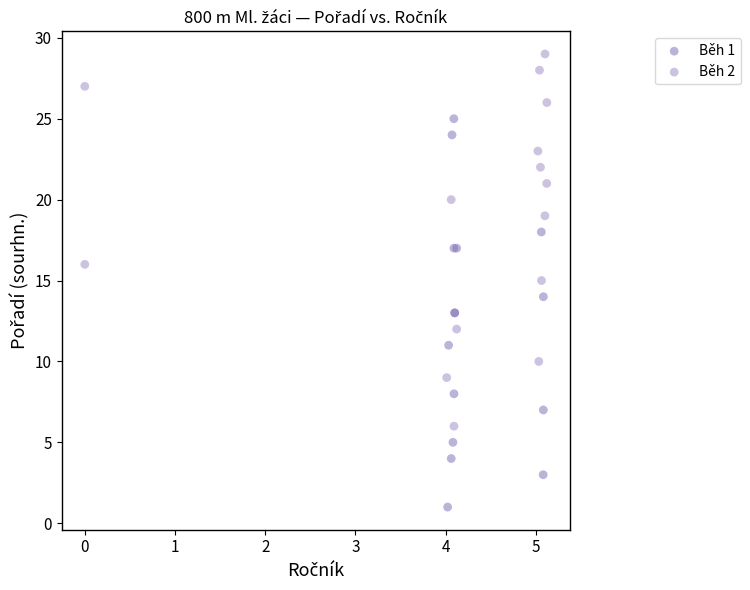

Which series has the widest spread of Y values?

Běh 1